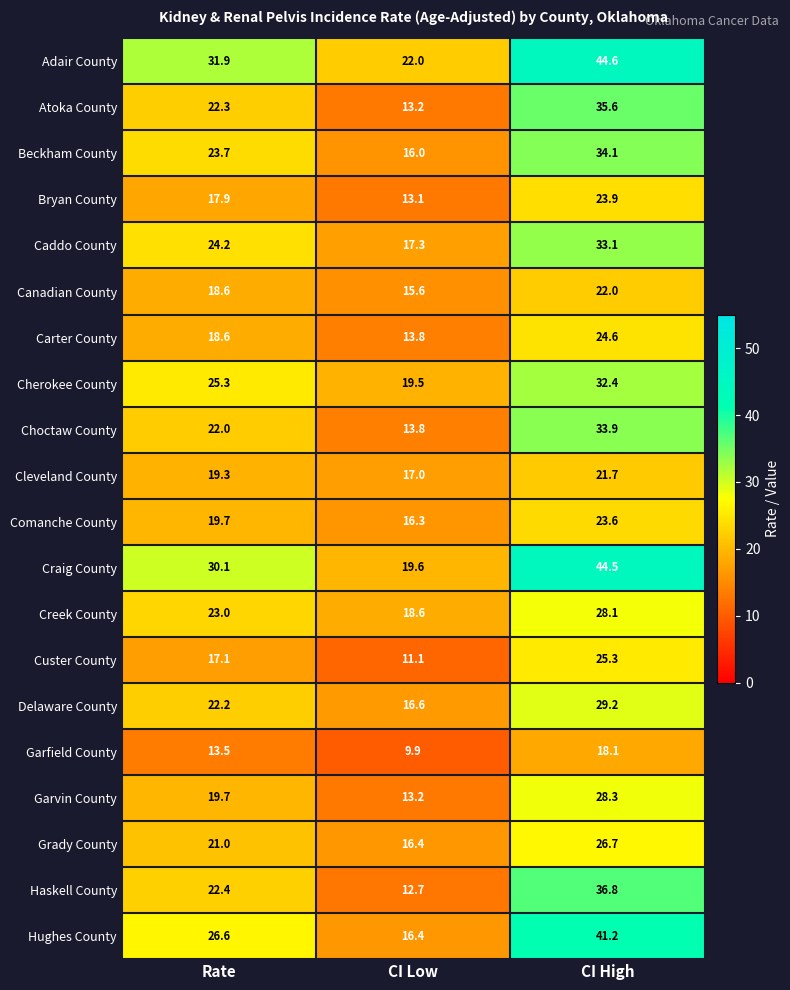

Which category has the lowest value across all series?

CI Low